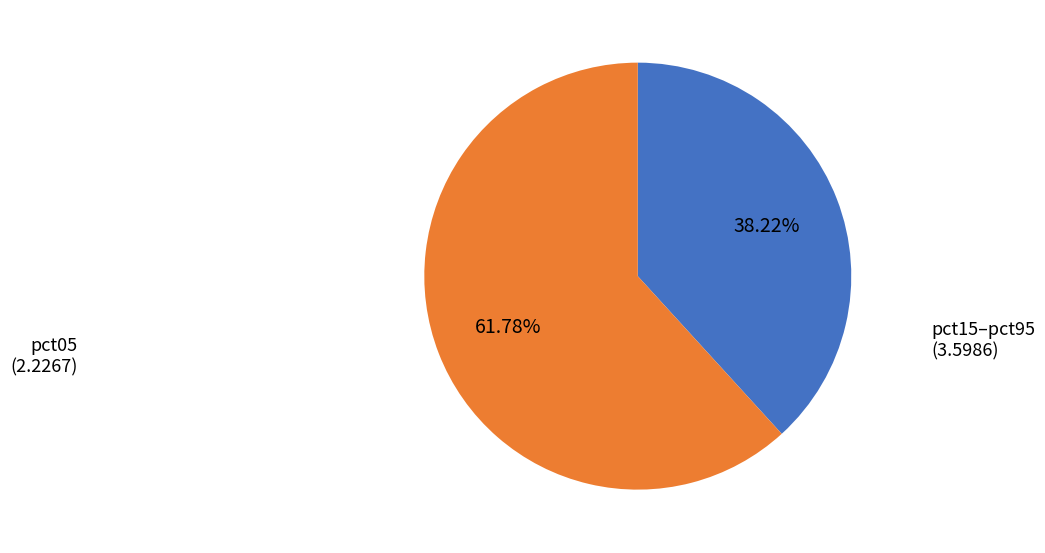

Approximately how many times larger is the value at pct05 compared to pct15–pct95?

0.6